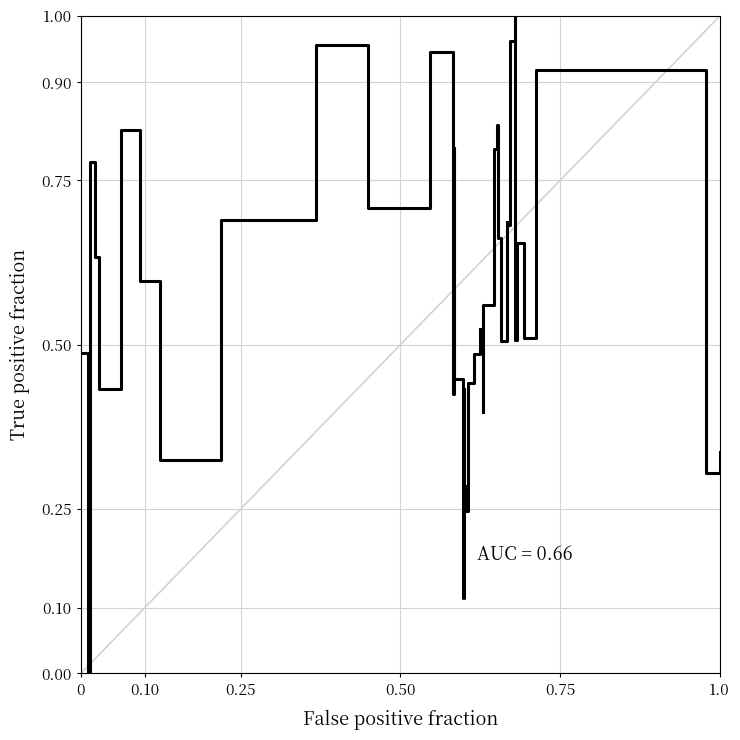

Does the chart have visible grid lines?

Yes